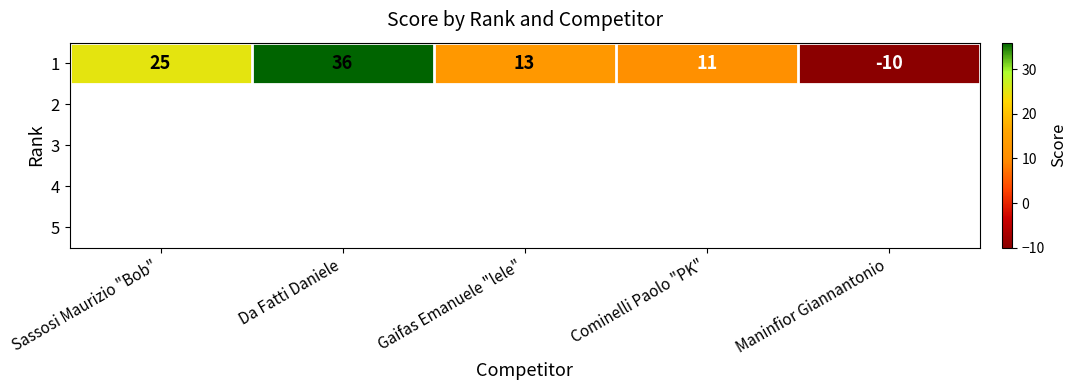

At which label does the data first exceed 13?

Sassosi Maurizio "Bob"